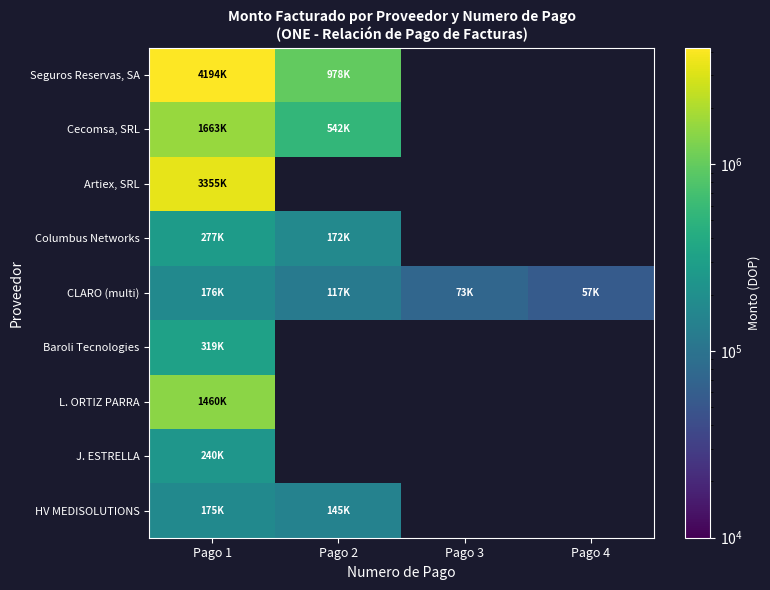

What is the maximum value shown in the chart?

4194151.4